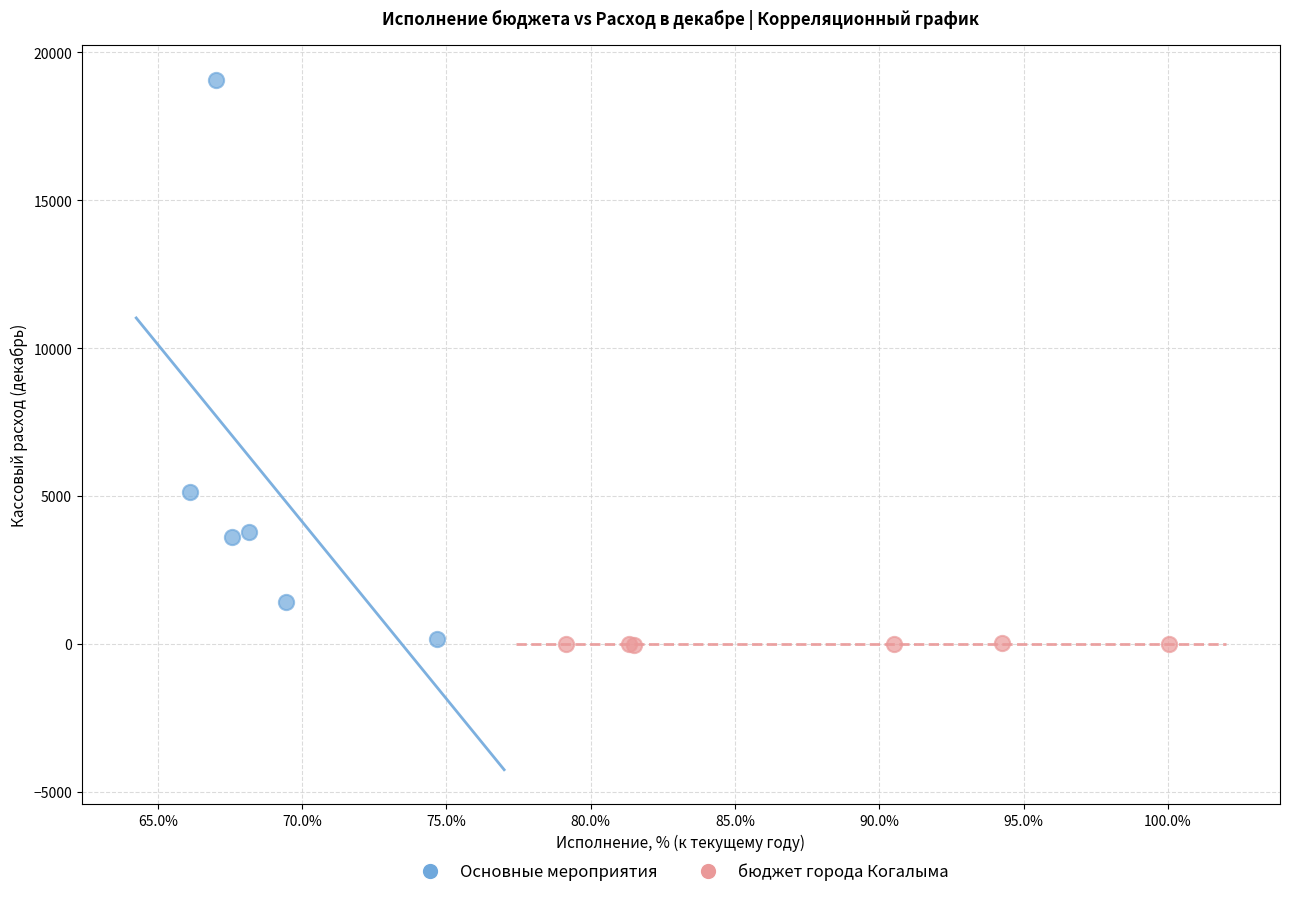

Which series has the widest spread of Y values?

Основные мероприятия